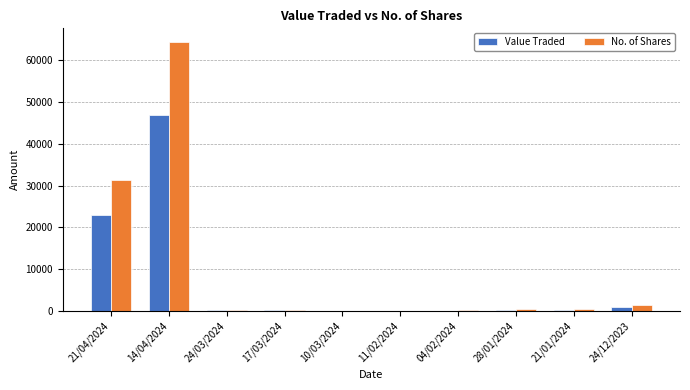

Which series changed the most between 21/04/2024 and 04/02/2024?

No. of Shares